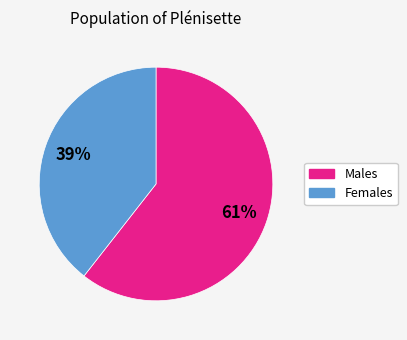

Is there a majority slice in this chart?

Yes